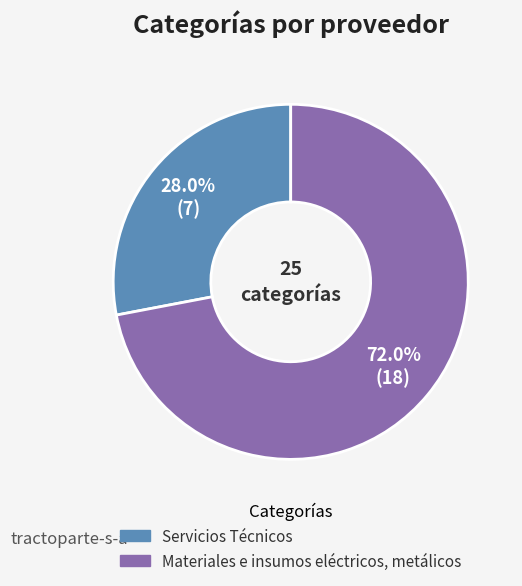

Rank the categories by value from highest to lowest.

Materiales e insumos eléctricos, metálicos, Servicios Técnicos